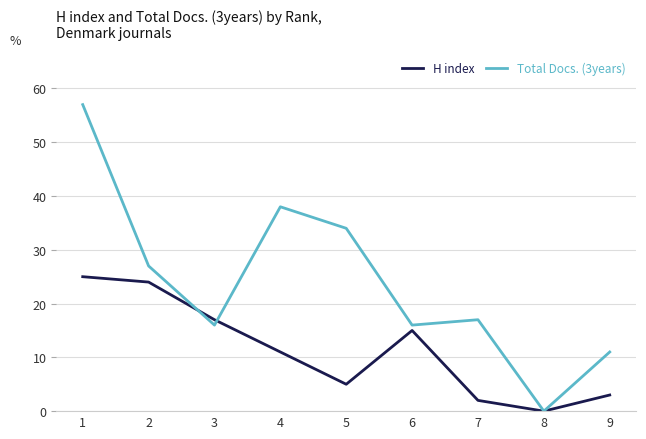

What is the difference between the maximum and minimum values in the H index series?

25